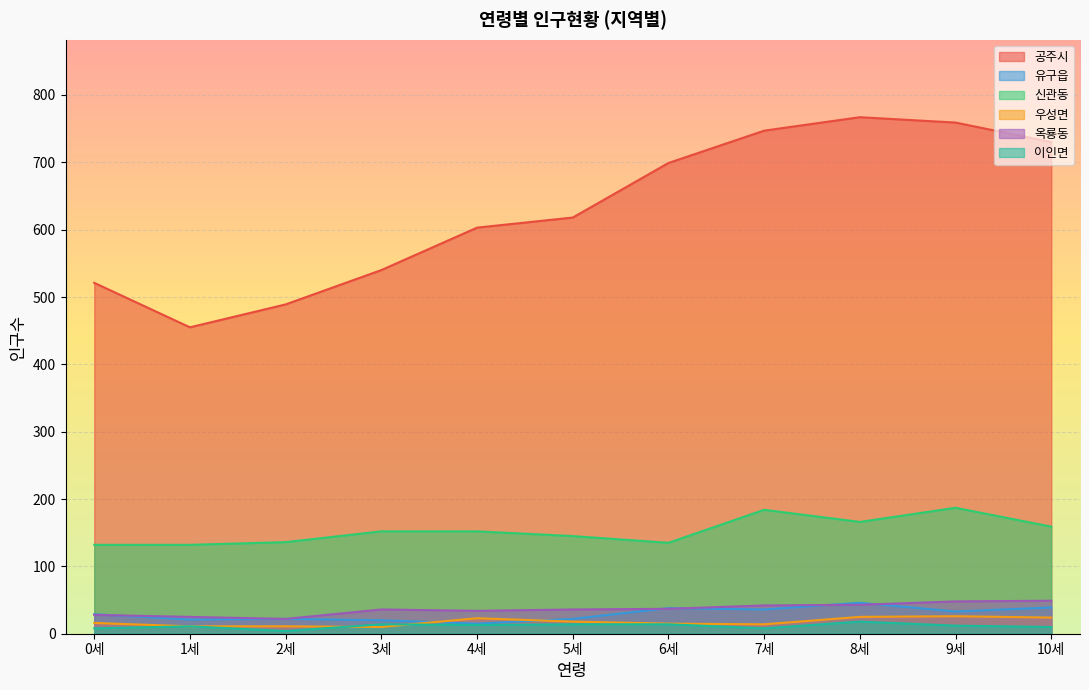

What is the sum of the 우성면 values at 3세 and 10세?

34